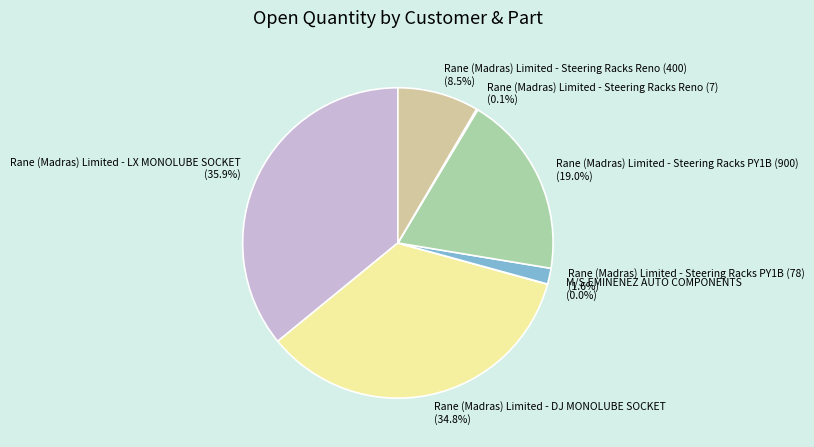

How much of the chart is everything except Rane (Madras) Limited - Steering Racks Reno (400) (8.5%)?

91.5%